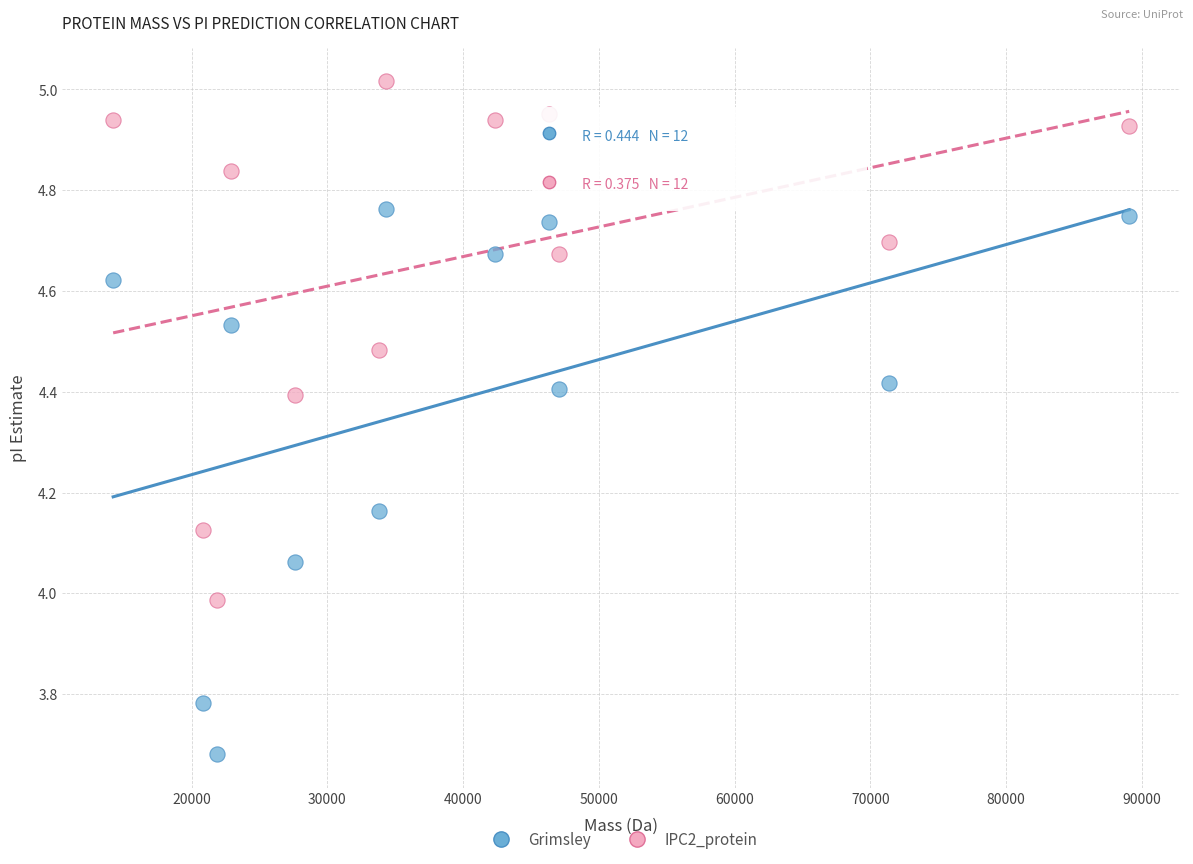

Which series contains the highest Y value?

IPC2_protein